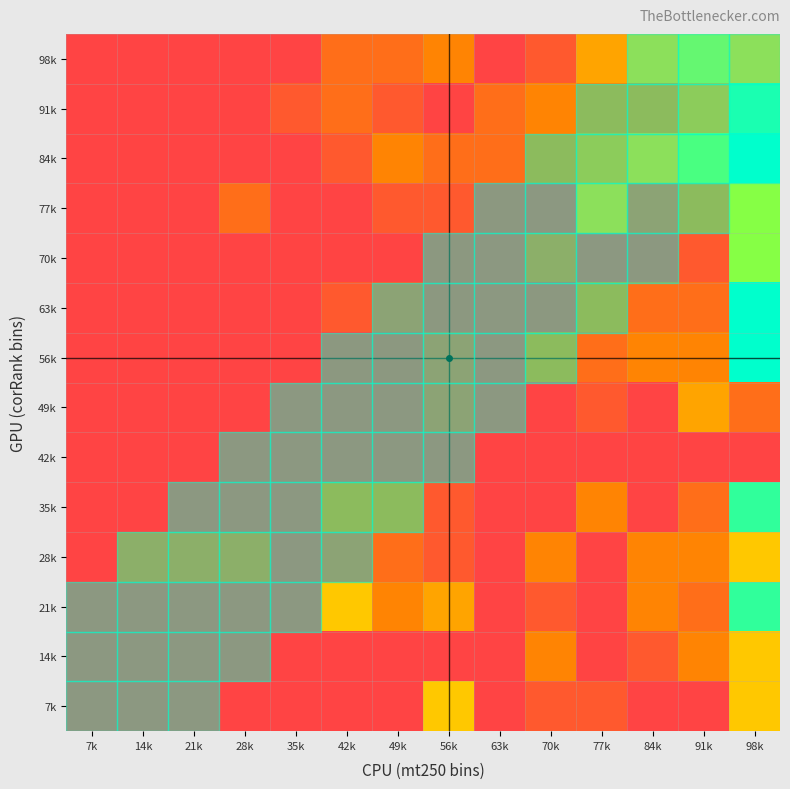

What is the total value across all series at 70k?

98